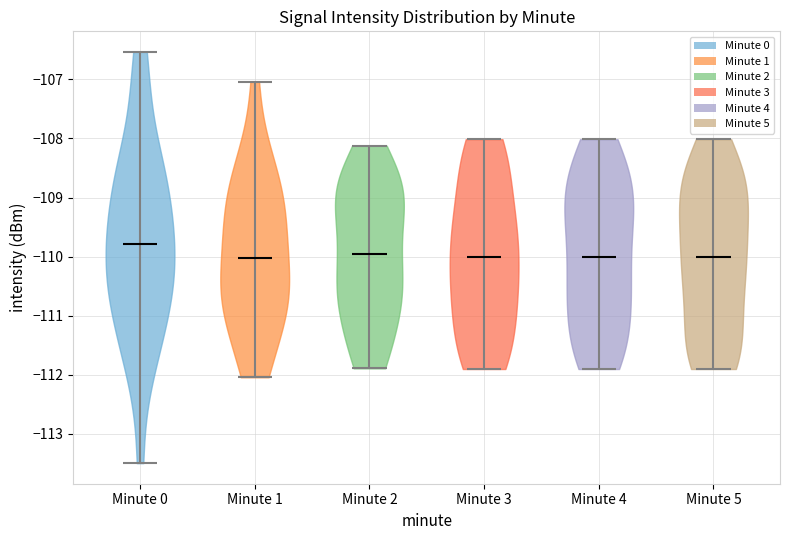

Reading left to right, read every violin against the y-axis: where its median line is, and the lowest and highest points it reaches. The values are not printed on the chart, so give them approximately, as read against the axis.

Minute 0: median line -109.8, lowest point -113.5, highest point -106.5
Minute 1: median line -110.0, lowest point -112.0, highest point -107.0
Minute 2: median line -110.0, lowest point -111.9, highest point -108.1
Minute 3: median line -110.0, lowest point -111.9, highest point -108.0
Minute 4: median line -110.0, lowest point -111.9, highest point -108.0
Minute 5: median line -110.0, lowest point -111.9, highest point -108.0